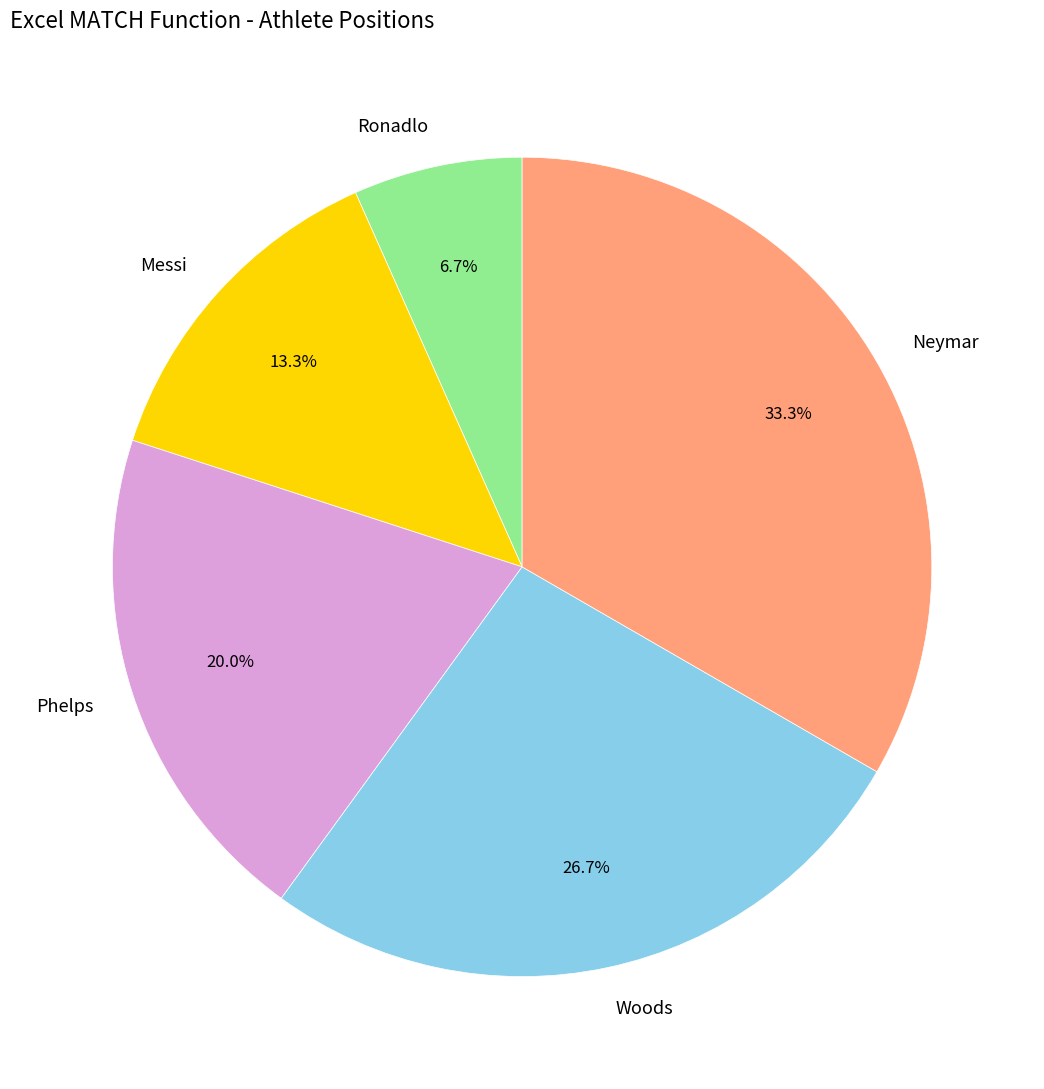

Rank the categories by value from lowest to highest.

Ronadlo, Messi, Phelps, Woods, Neymar